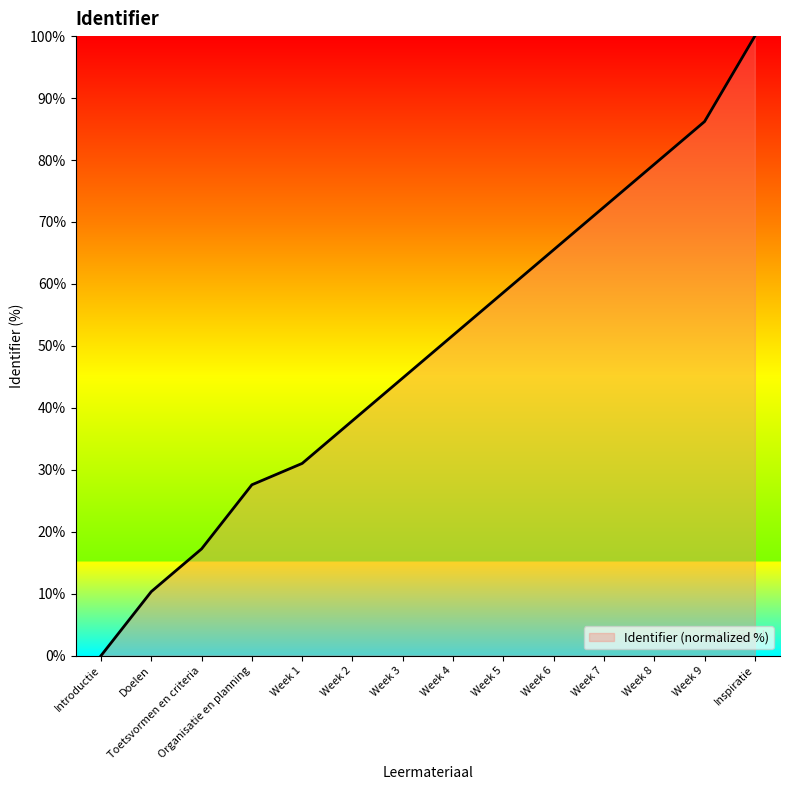

Approximately how many times larger is the value at Week 7 compared to Week 5?

1.2